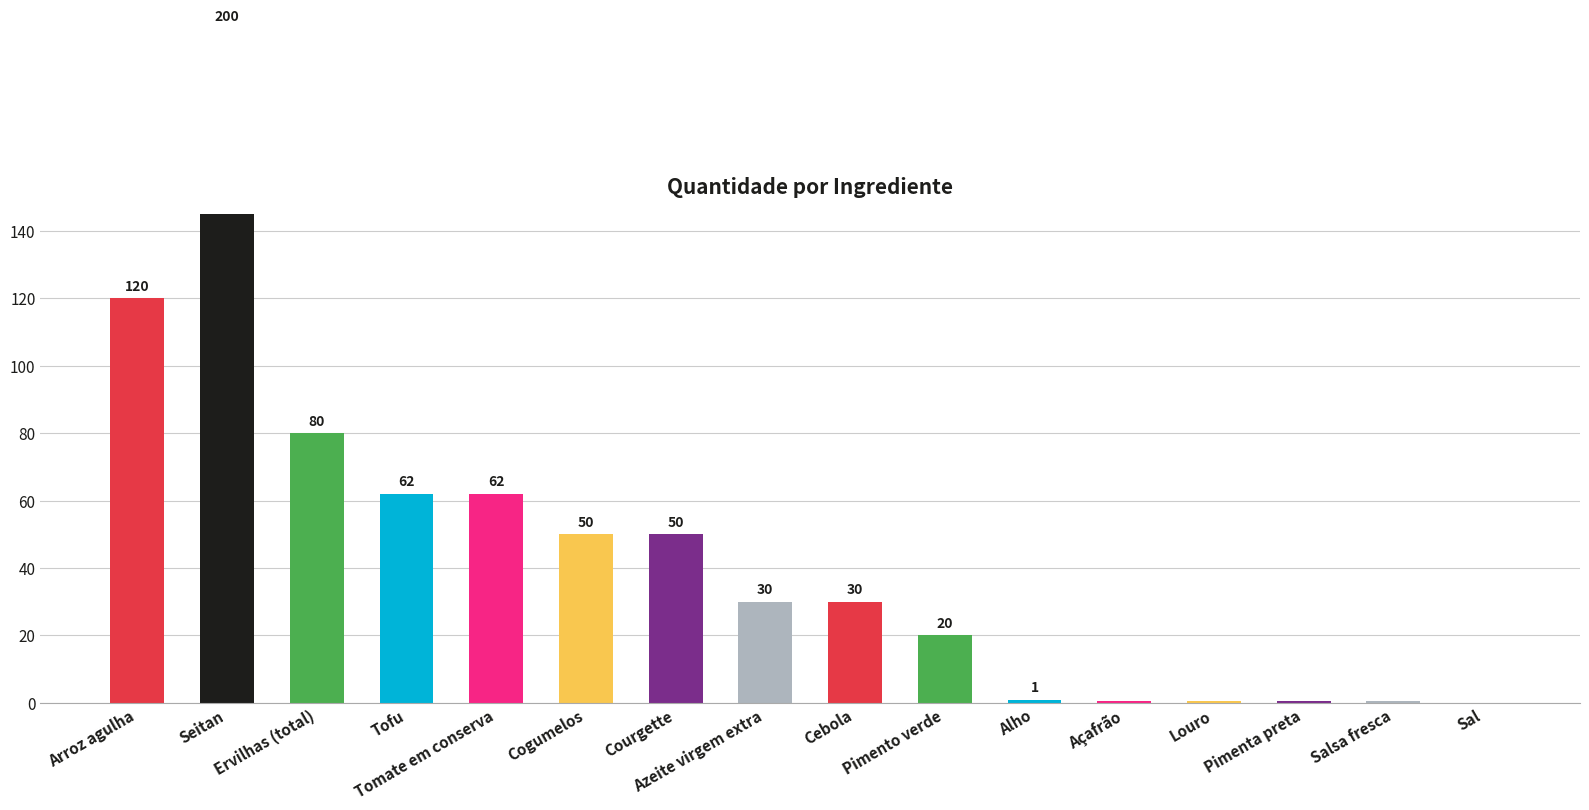

What is the ratio of the value at Cebola to the value at Azeite virgem extra?

1.0